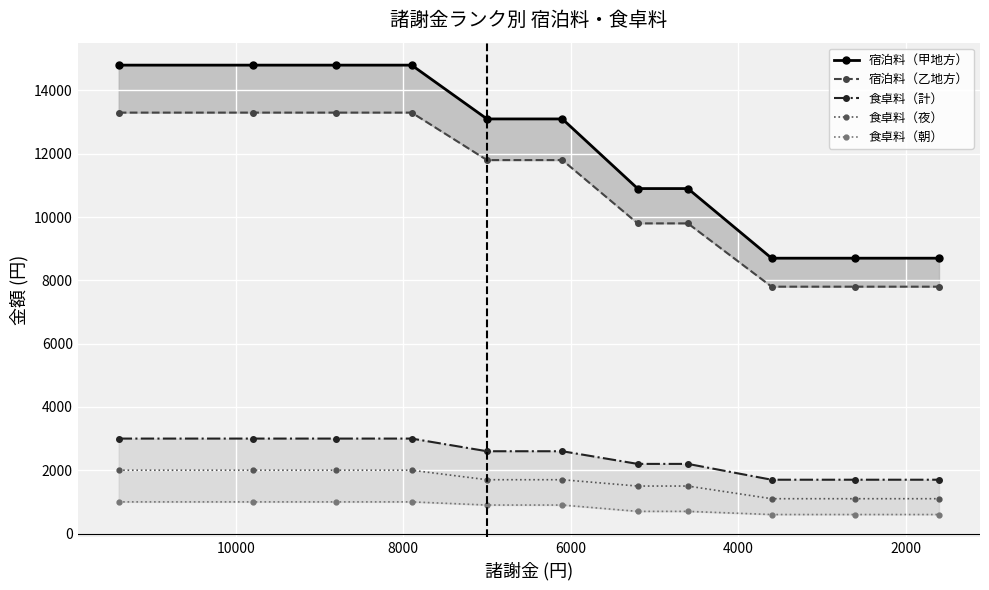

What is the difference between the maximum and second lowest values in the 宿泊料（乙地方） series?

5500